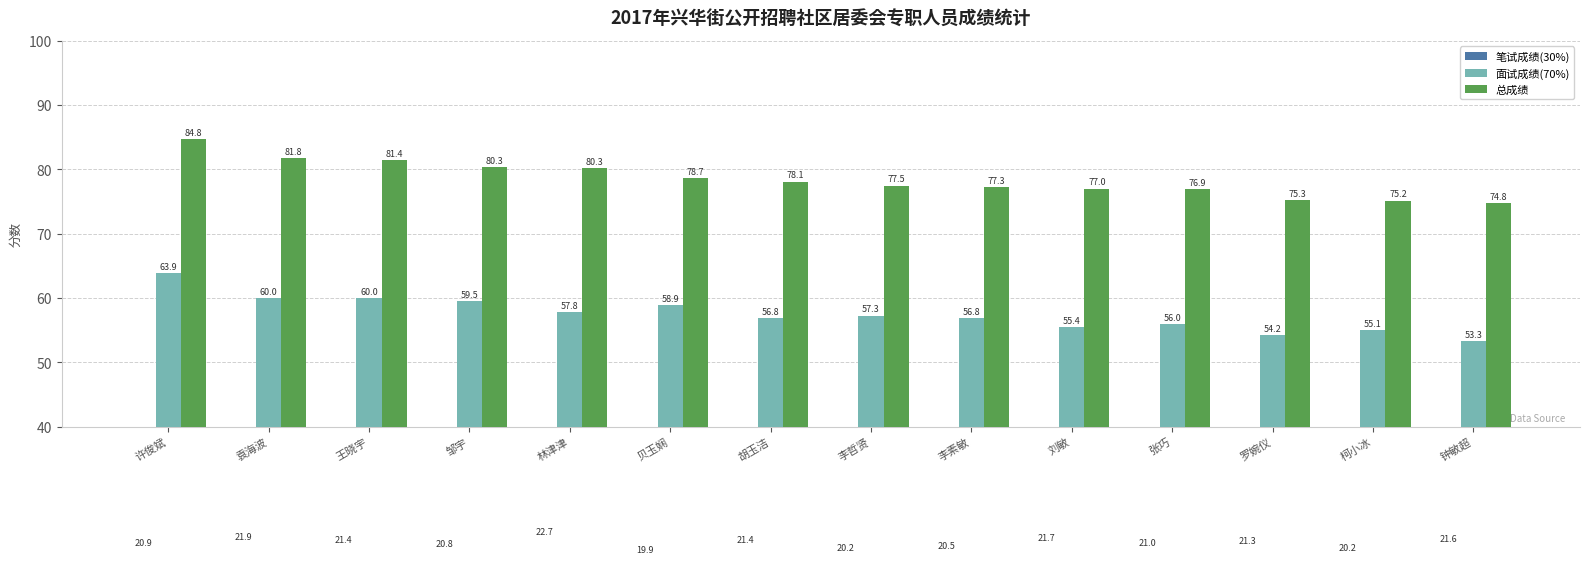

What is the value of the 面试成绩(70%) bar at the 3rd from the left?

60.0